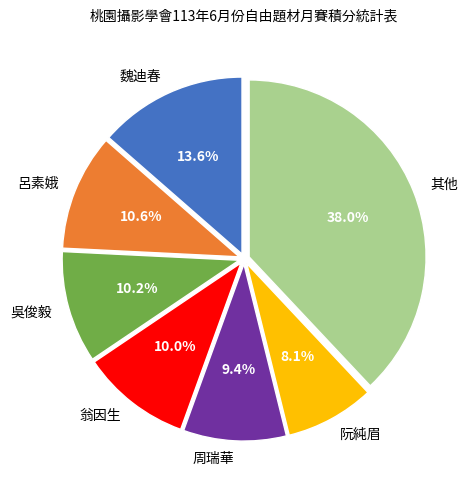

What is the total percentage of 周瑞華 and 翁因生?

19.4%